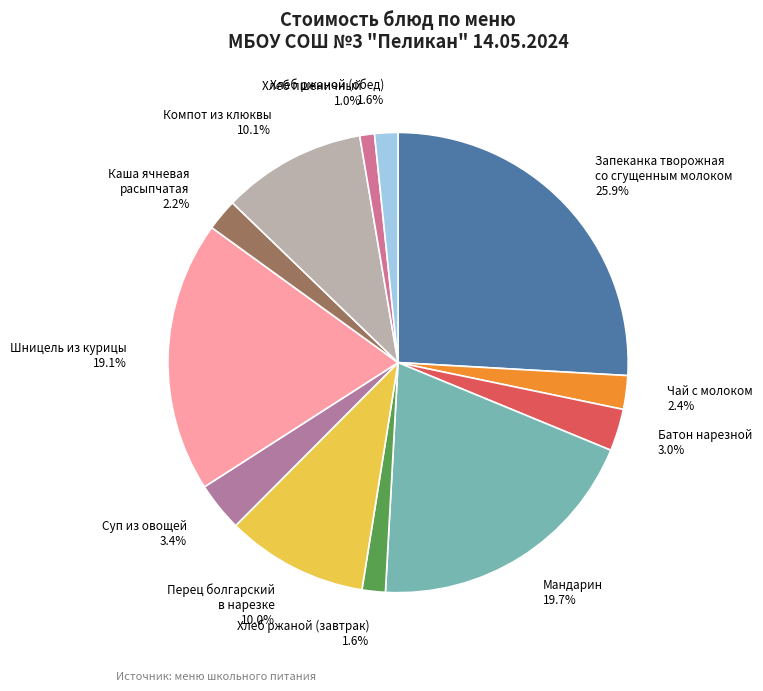

Does any single category account for the majority?

No